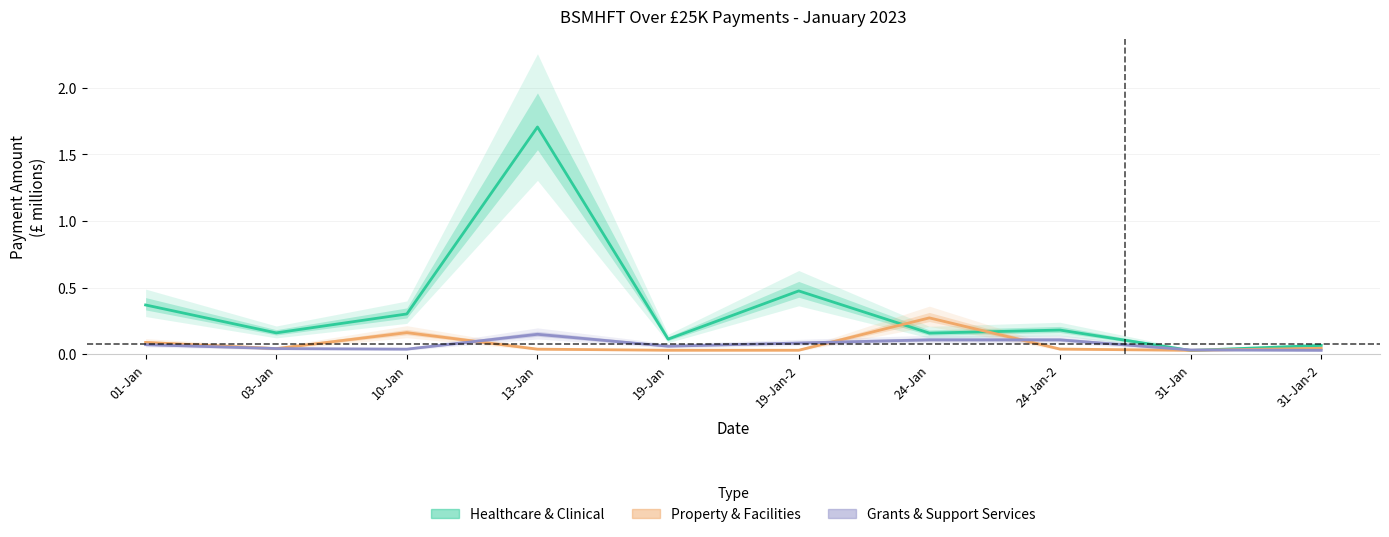

Rank the series by their maximum value, from lowest to highest.

Grants & Support Services, Property & Facilities, Healthcare & Clinical